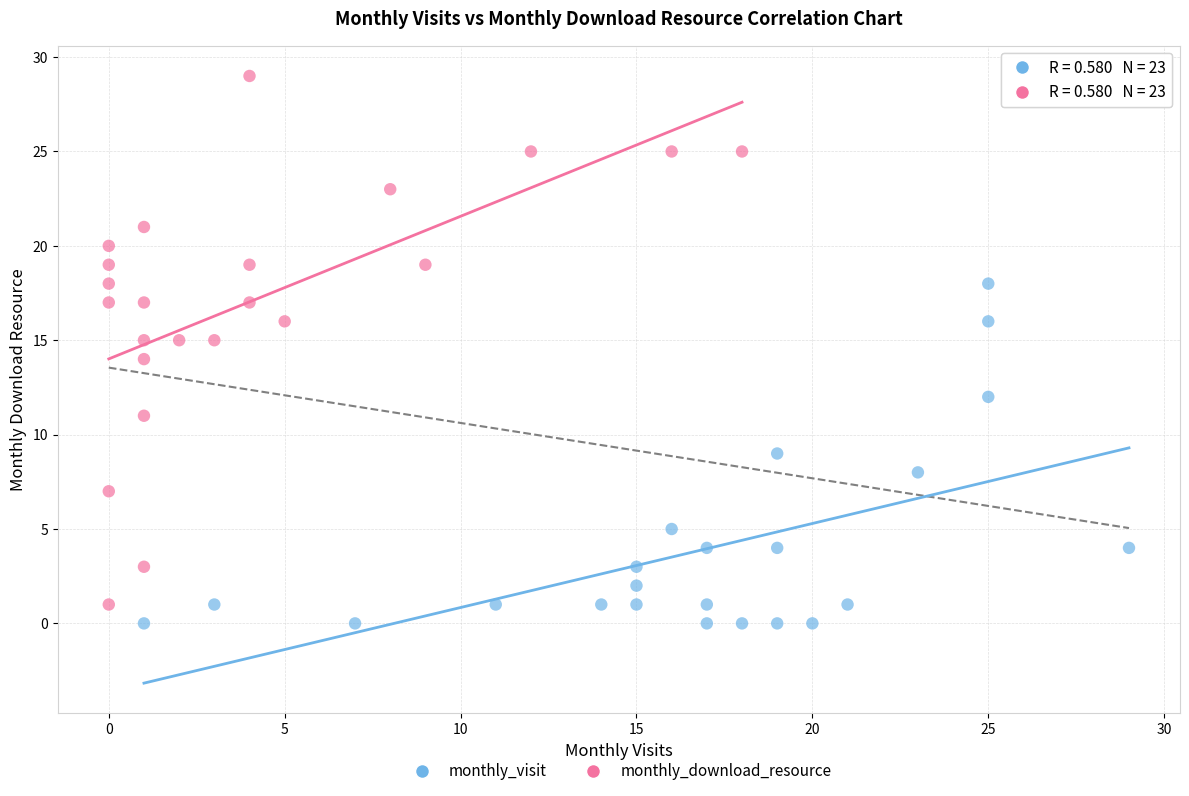

What are all the series names shown in the legend?

monthly_visit, monthly_download_resource